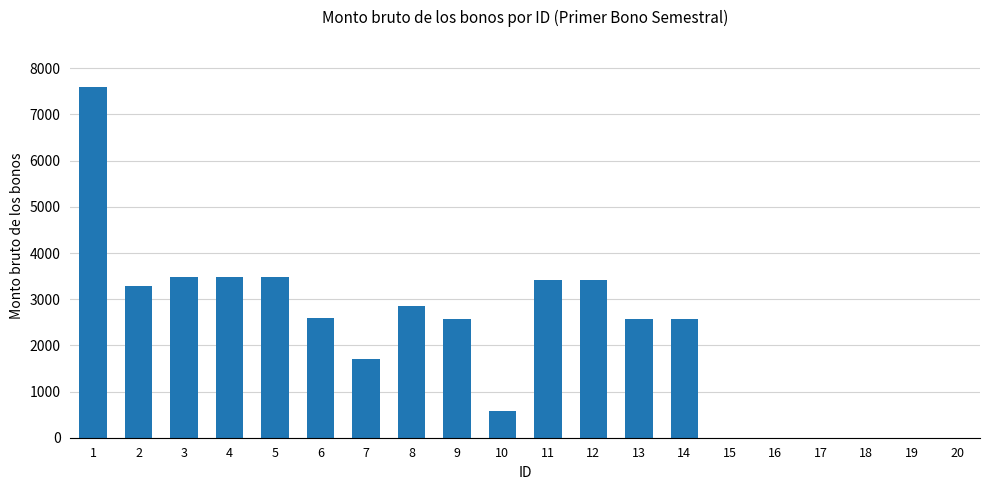

What is the maximum value shown in the chart?

7595.8